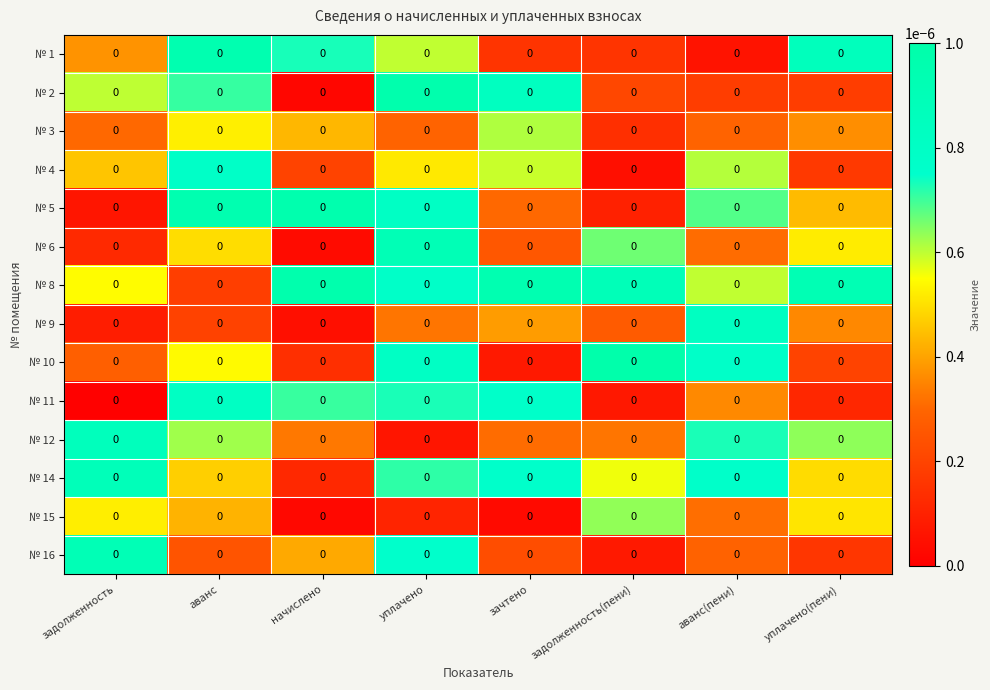

At уплачено, list the series in order from smallest to largest.

№ 12, № 15, № 3, № 9, № 4, № 1, № 14, № 11, № 16, № 8, № 10, № 5, № 6, № 2